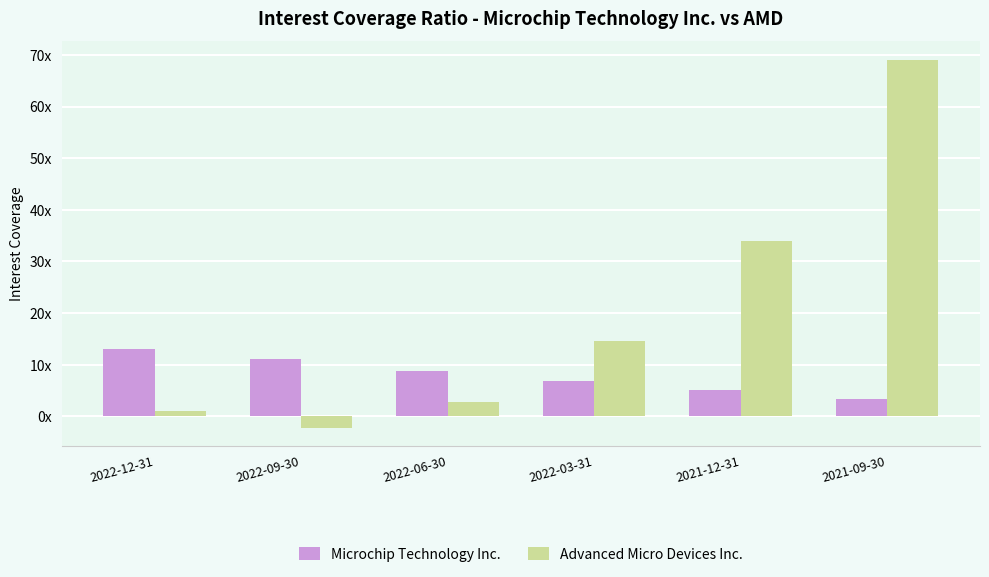

At which label does Microchip Technology Inc. reach its minimum?

2021-09-30